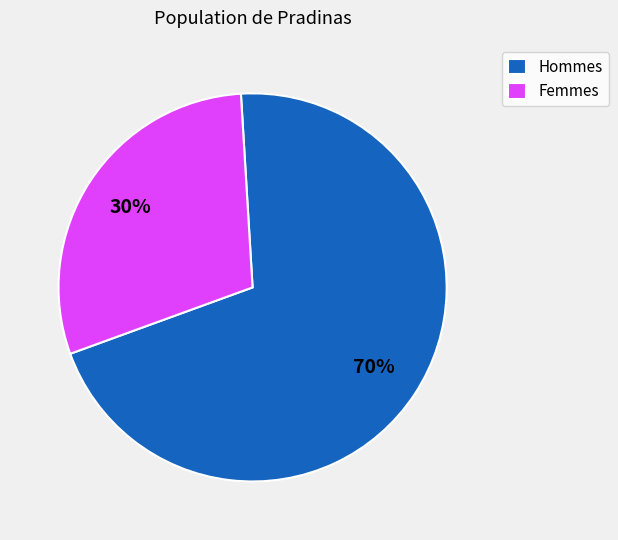

What is the smallest slice in the pie chart?

Femmes